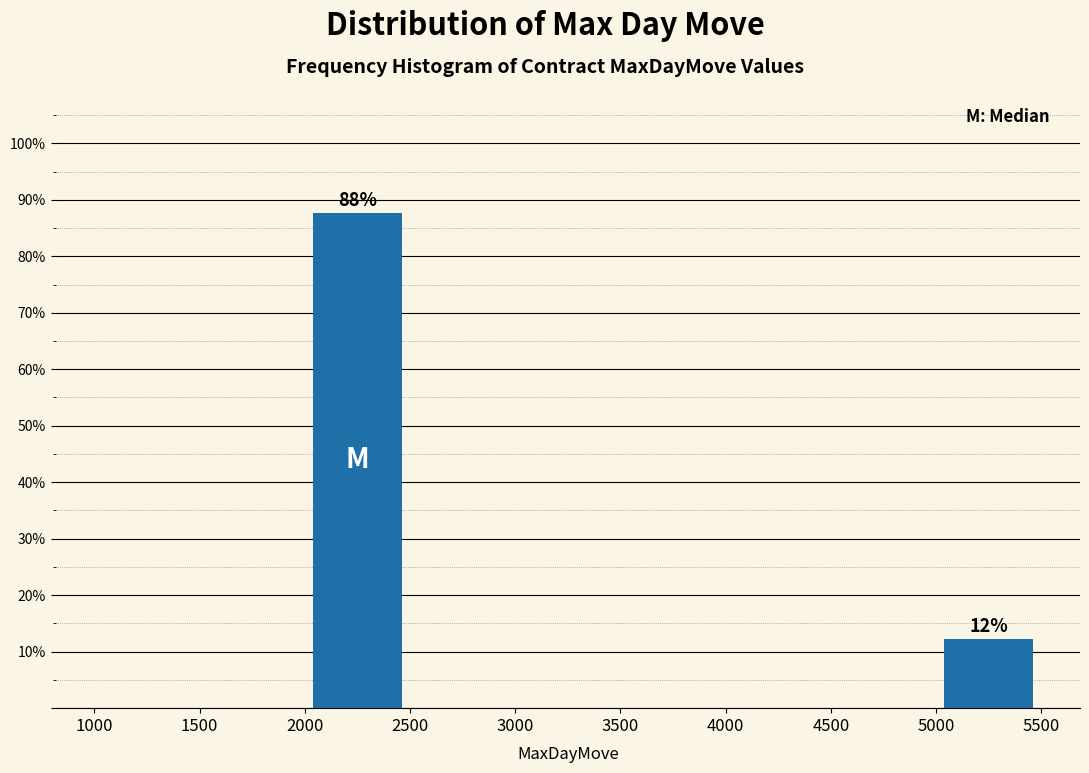

Over which range of the x-axis is the bar tallest?

2000 to 2500